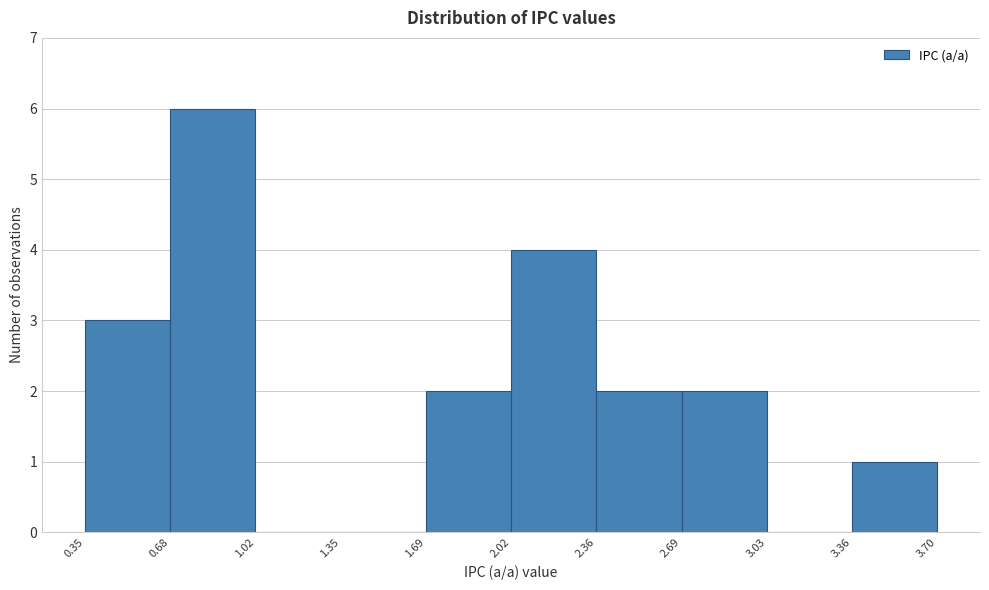

Reading left to right, transcribe this chart: for each bar, give the range it covers on the x-axis and its height. The values are not printed on the chart, so give them approximately, as read against the axis.

0.35 to 0.68: 3
0.68 to 1.02: 6
1.02 to 1.35: 0
1.35 to 1.69: 0
1.69 to 2.02: 2
2.02 to 2.36: 4
2.36 to 2.69: 2
2.69 to 3.03: 2
3.03 to 3.36: 0
3.36 to 3.70: 1